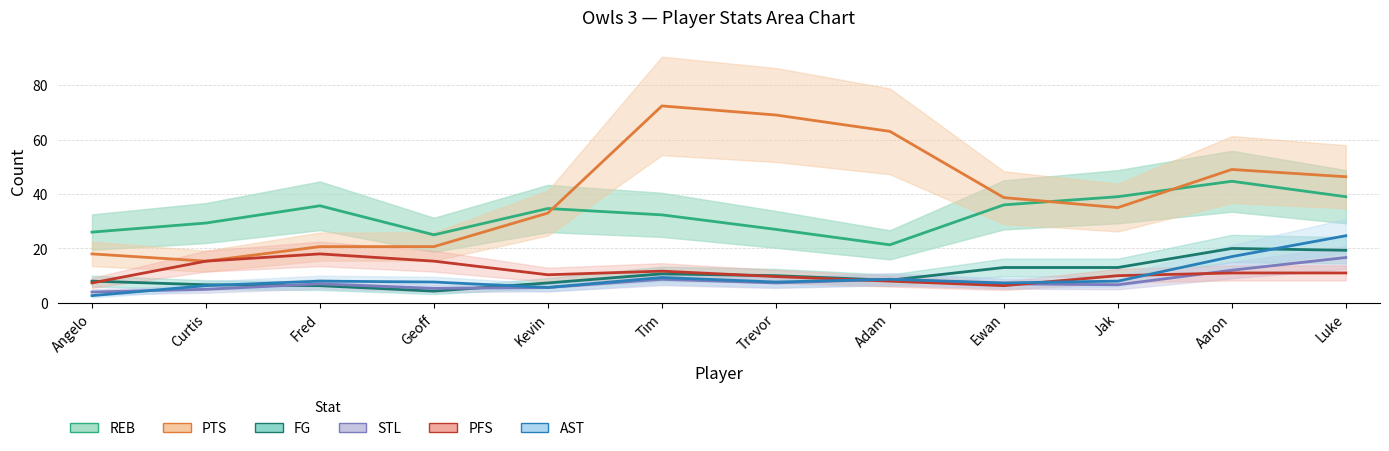

Does the chart have visible grid lines?

Yes